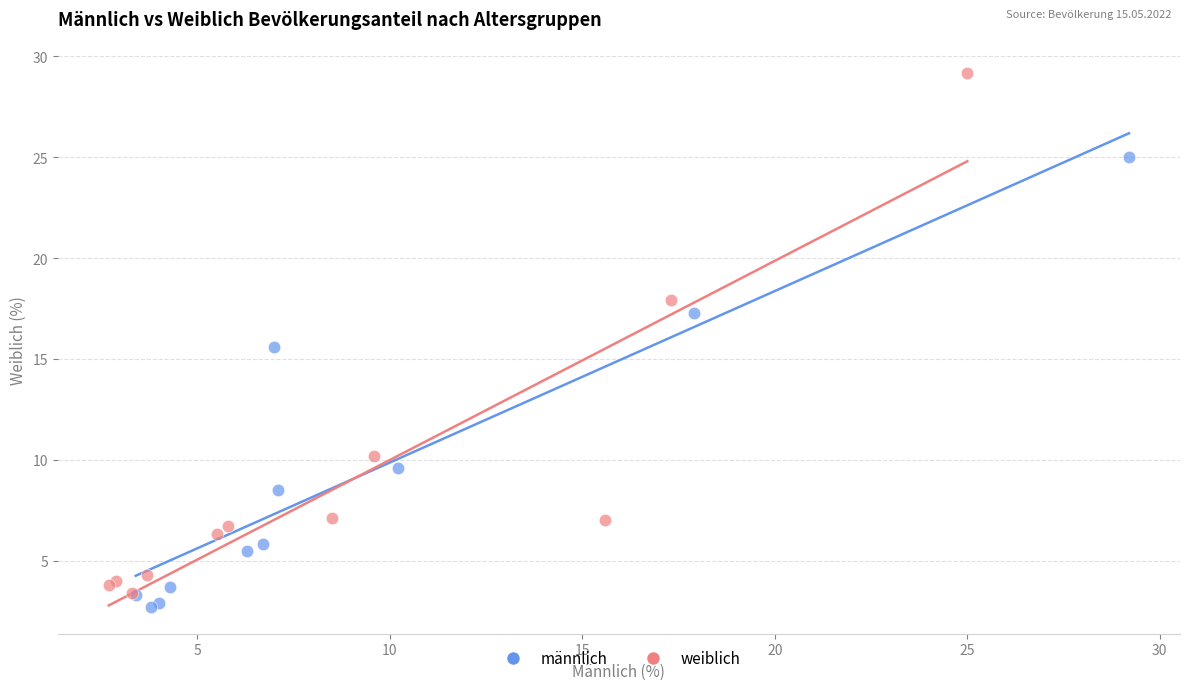

Which series contains the highest Y value?

weiblich